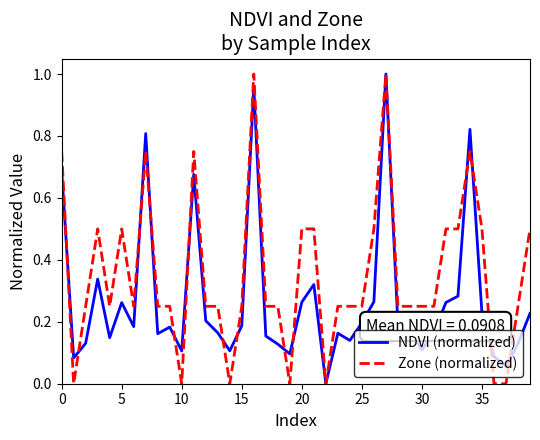

List the series in order of their overall mean, highest first.

Zone (normalized), NDVI (normalized)